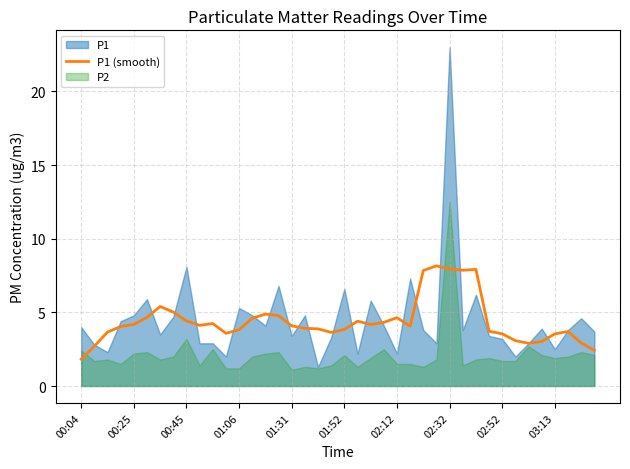

Reading left to right, what are all the values shown in this chart?

1.8	2.7	3.7	4.0	4.2	4.7	5.4	5.0	4.4	4.1	4.2	3.6	3.8	4.6	4.9	4.8	4.1	3.9	3.9	3.6	3.8	4.4	4.2	4.3	4.6	4.1	7.8	8.2	7.9	7.9	7.9	3.7	3.5	3.1	2.9	3.0	3.5	3.7	2.9	2.4